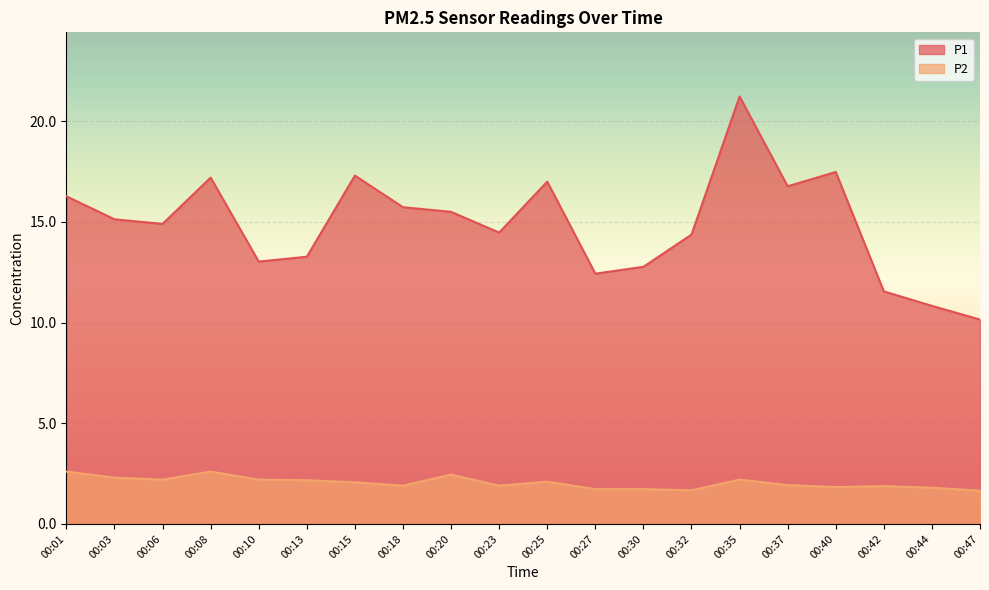

What is the sum of the P1 values at 00:35 and 00:27?

33.7